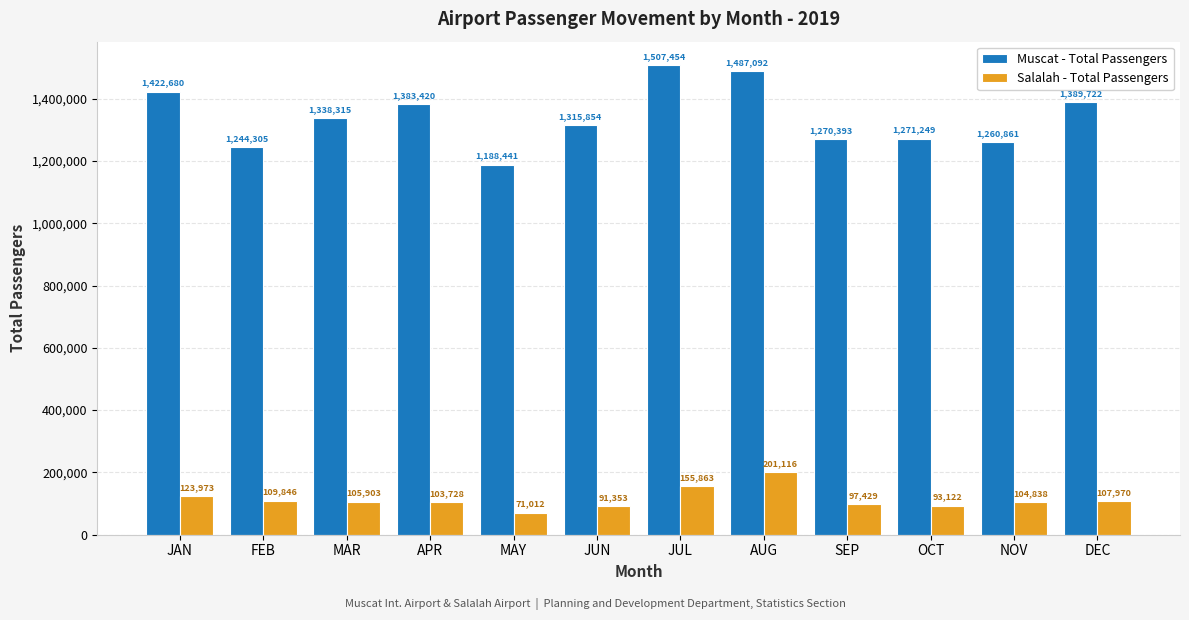

The Salalah - Total Passengers series shows 71012 at MAY. True or false?

True